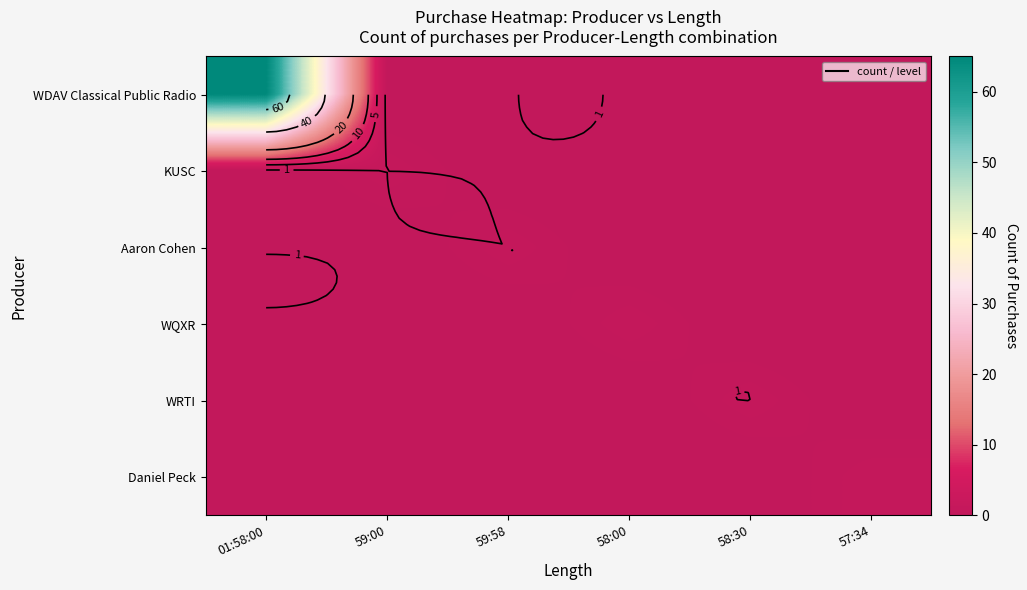

The WQXR series shows 0 at 01:58:00. True or false?

True